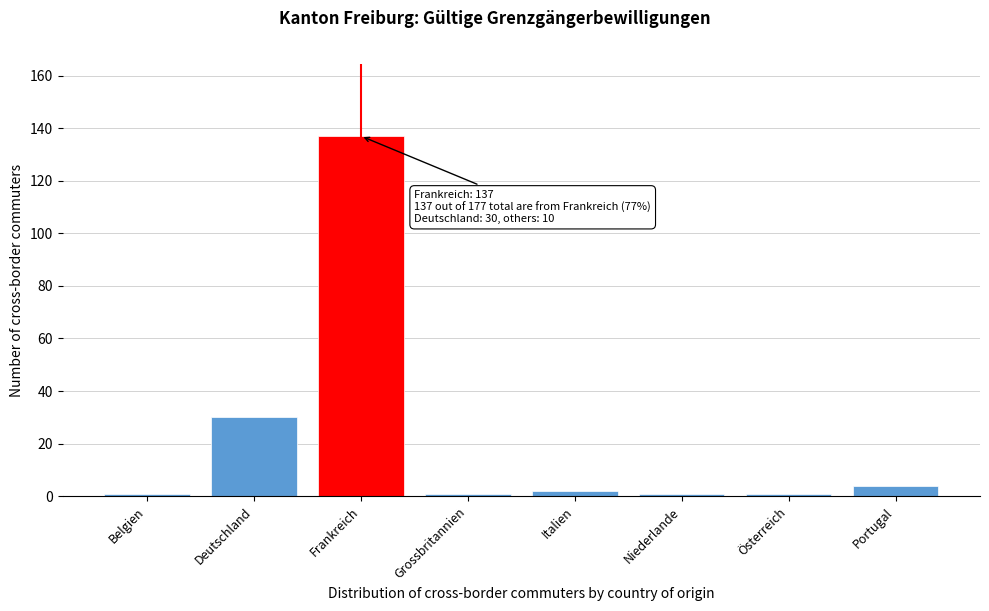

Reading left to right, what are all the values shown in this chart?

1	30	137	1	2	1	1	4